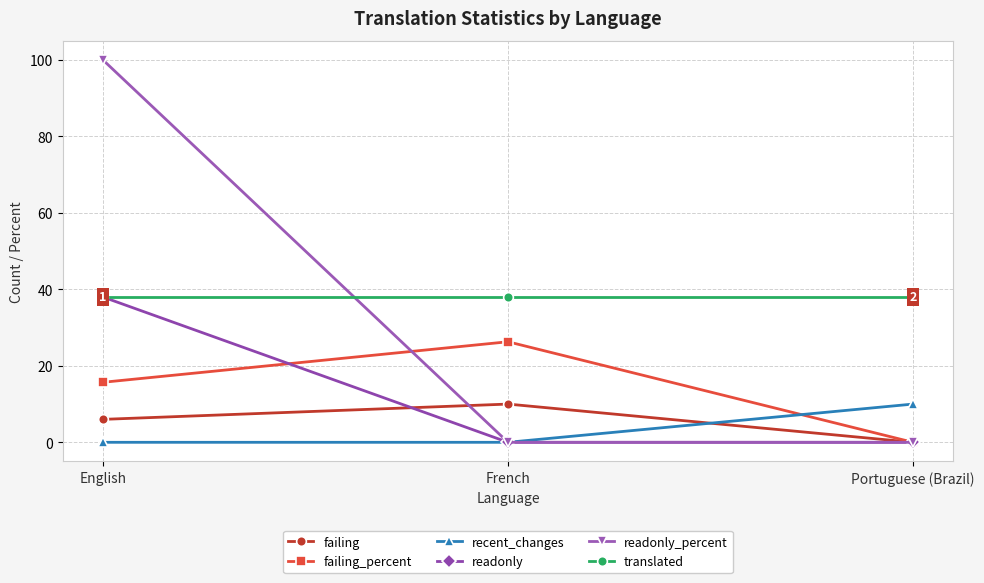

The value of recent_changes at Portuguese (Brazil) is 10.0. True or false?

True